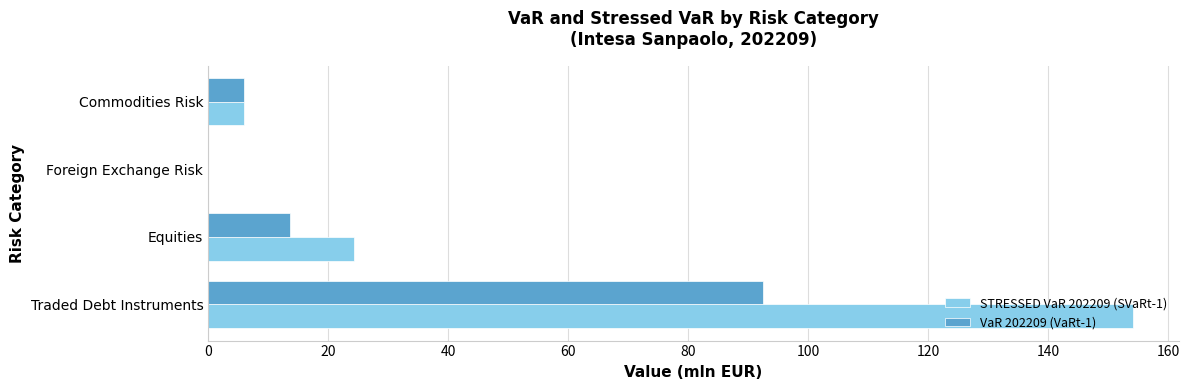

What is the sum of all VaR 202209 (VaRt-1) values?

112.1